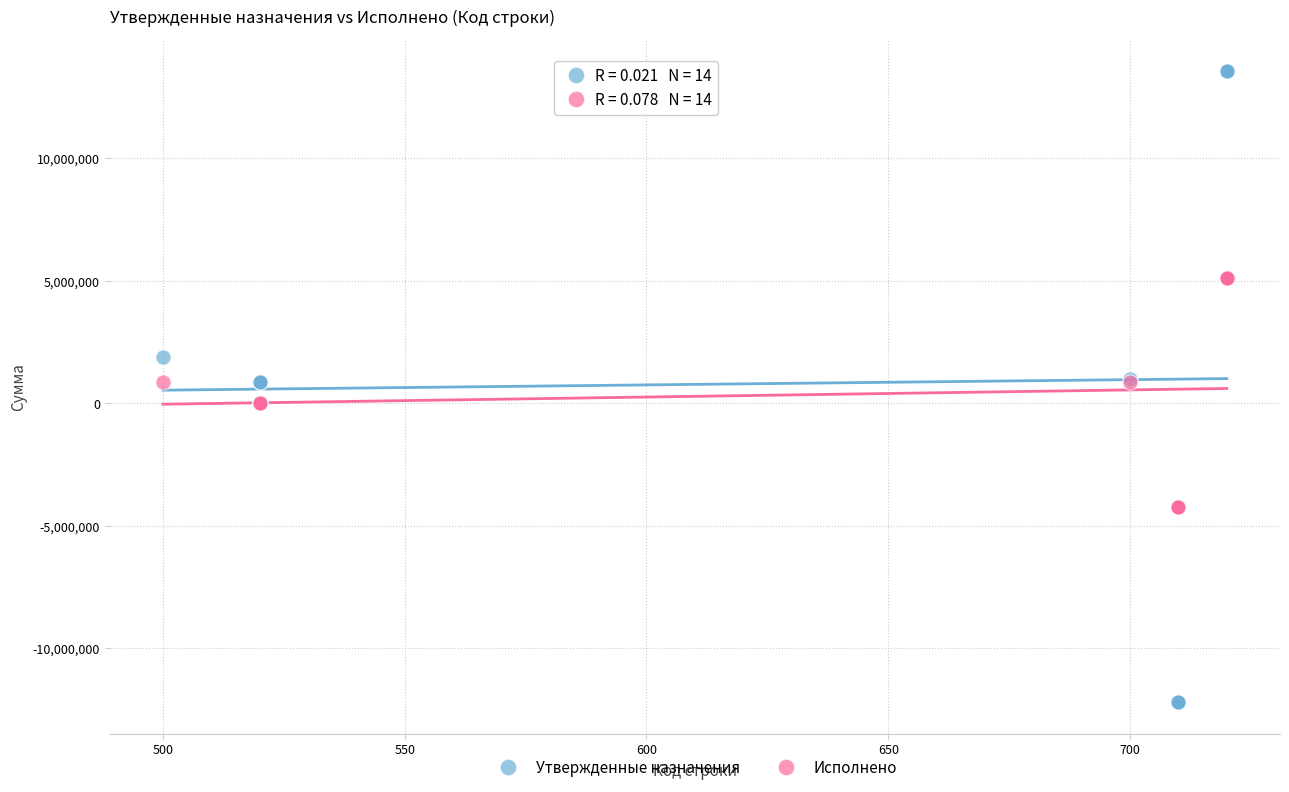

Which series has the largest Y range (max minus min)?

Утвержденные назначения